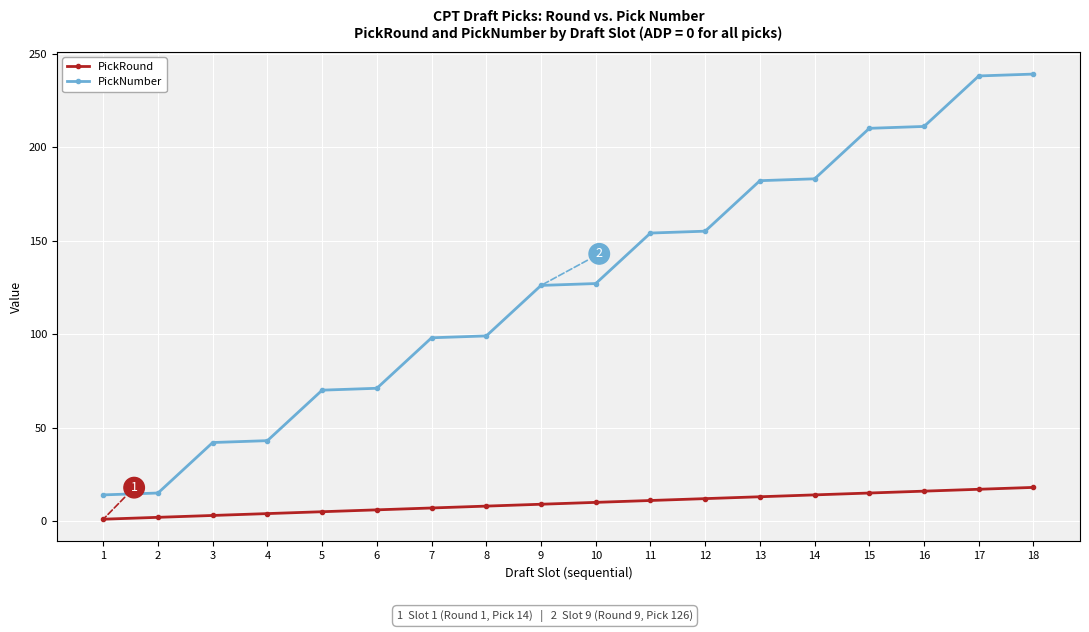

What is the difference between the maximum and minimum values in the PickNumber series?

225